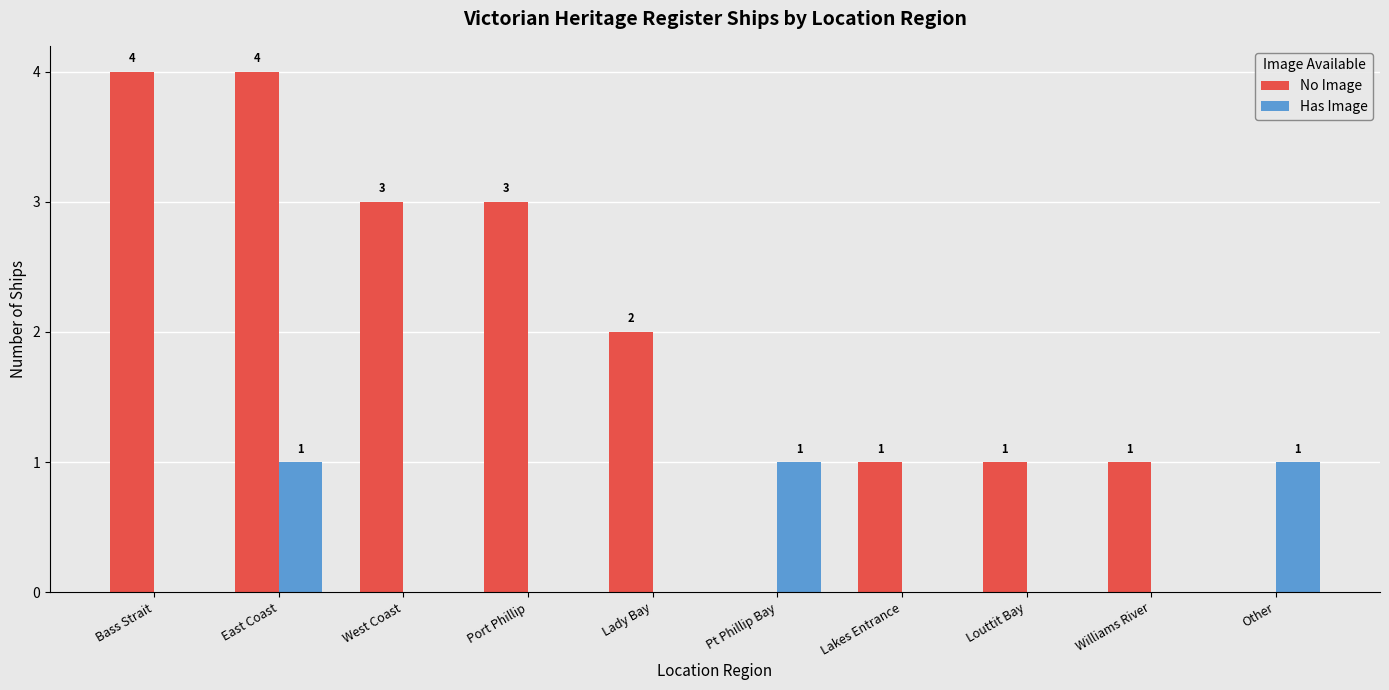

Where is No Image nearest to the value 2?

Lady Bay